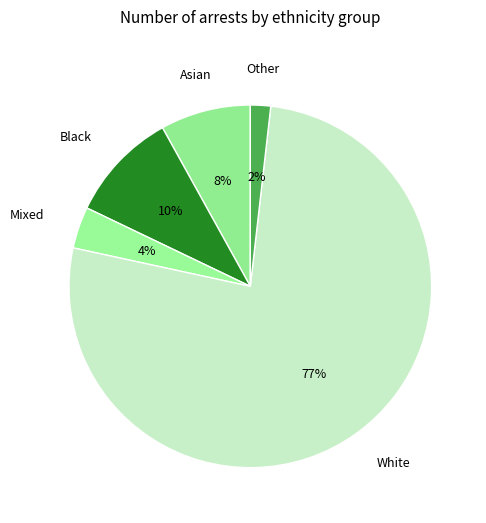

How many slices are in this pie chart?

5